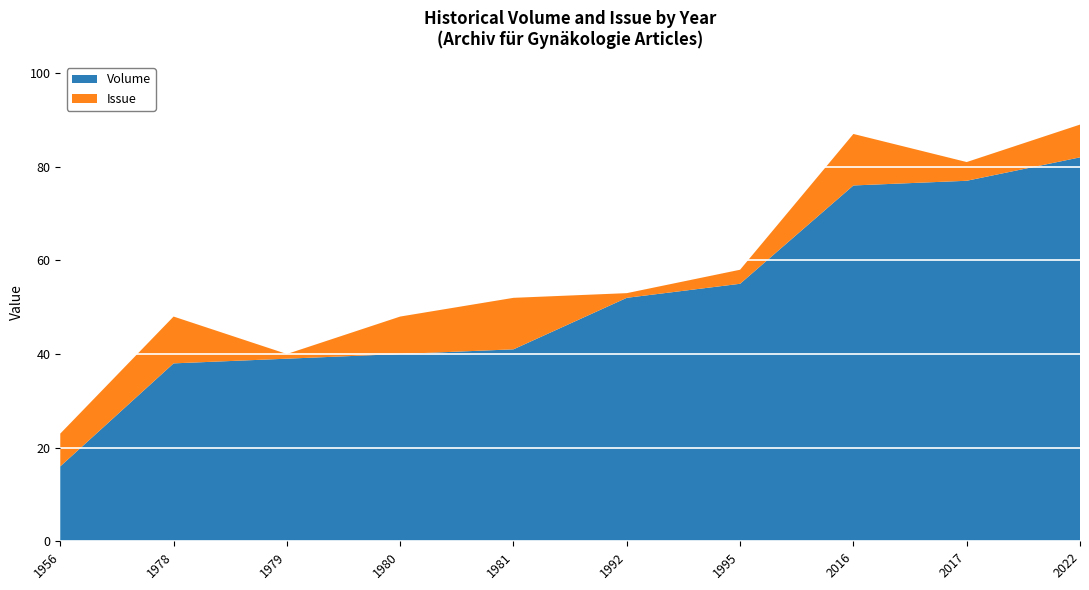

Reading right to left, transcribe all the data shown in this chart.

Volume: 2022=82	2017=77	2016=76	1995=55	1992=52	1981=41	1980=40	1979=39	1978=38	1956=16
Issue: 2022=7	2017=4	2016=11	1995=3	1992=1	1981=11	1980=8	1979=1	1978=10	1956=7